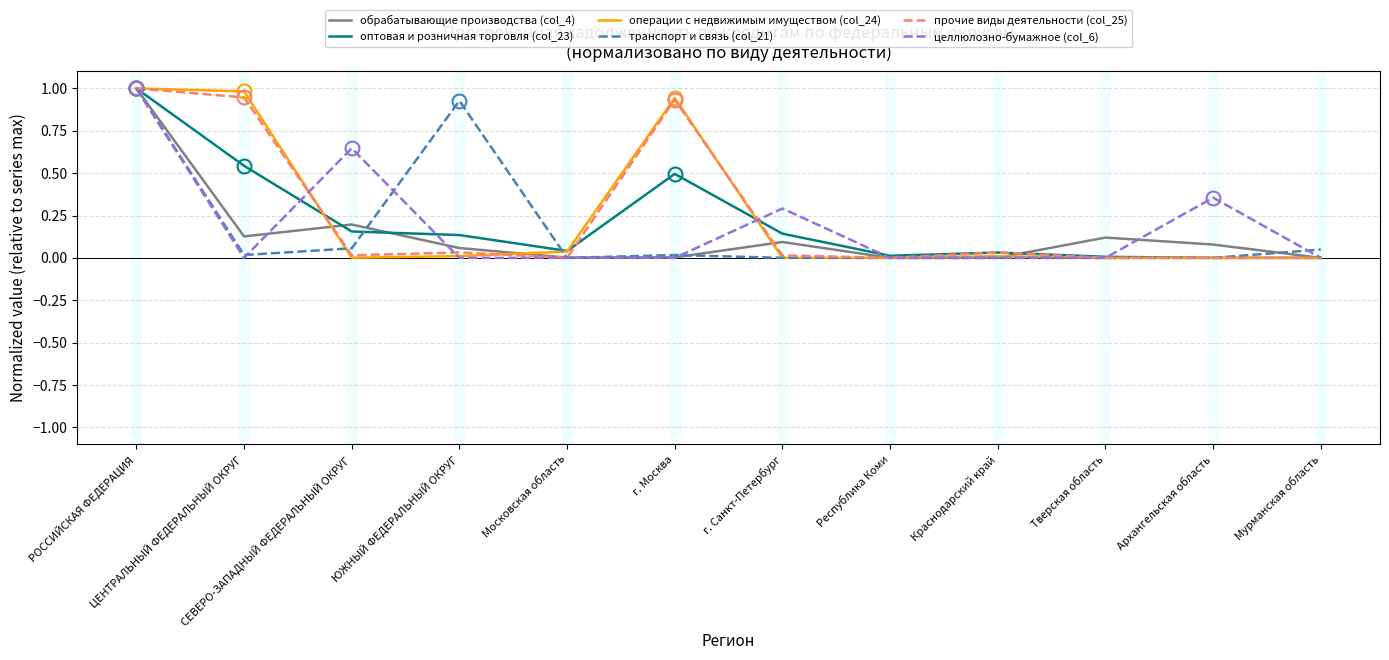

What is the maximum value shown in the chart?

1.0